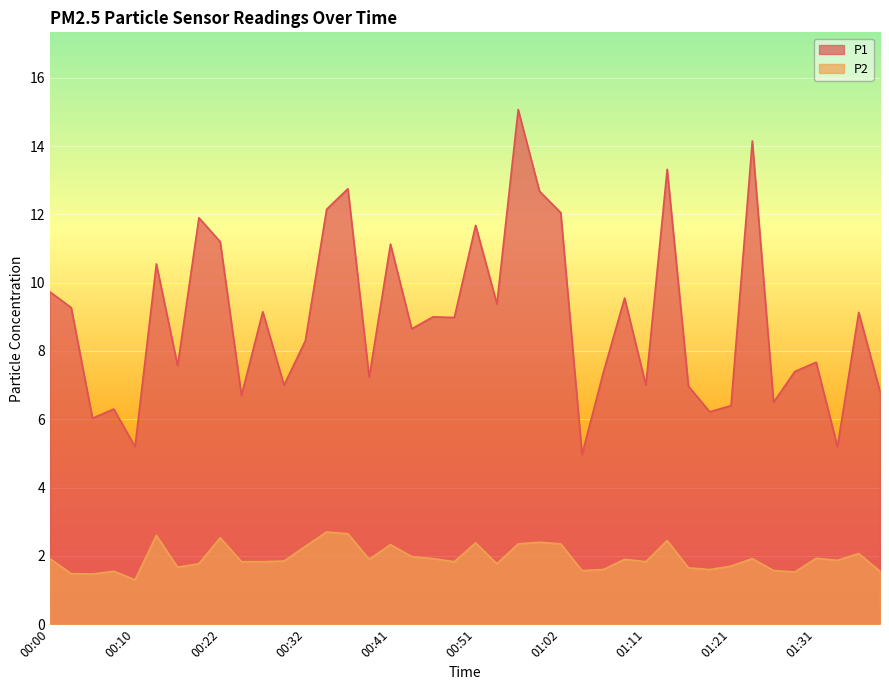

True or false: P2 has a value of 1.9 at 00:00.

True